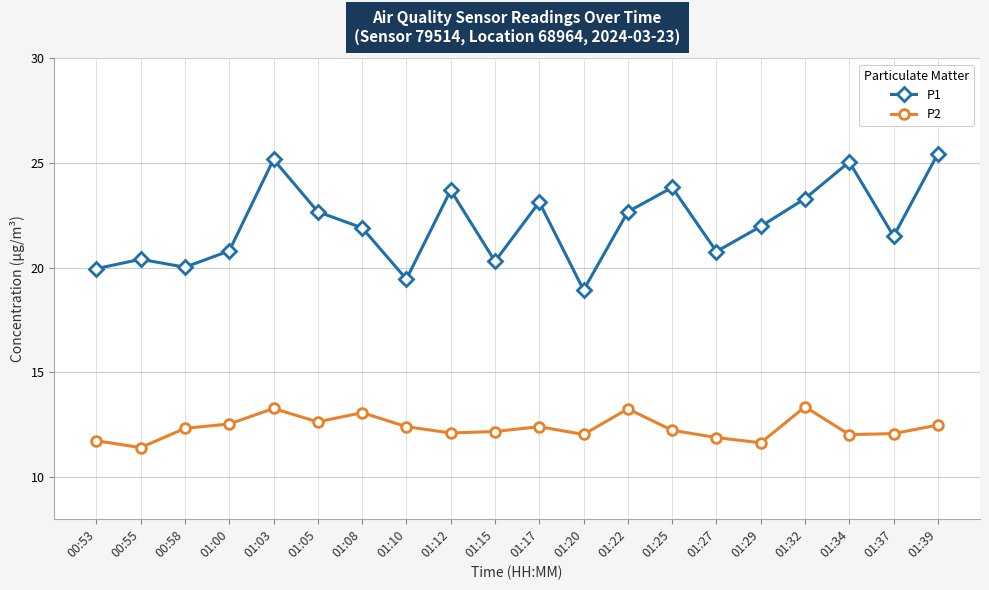

True or false: P1 and P2 intersect in this chart.

False